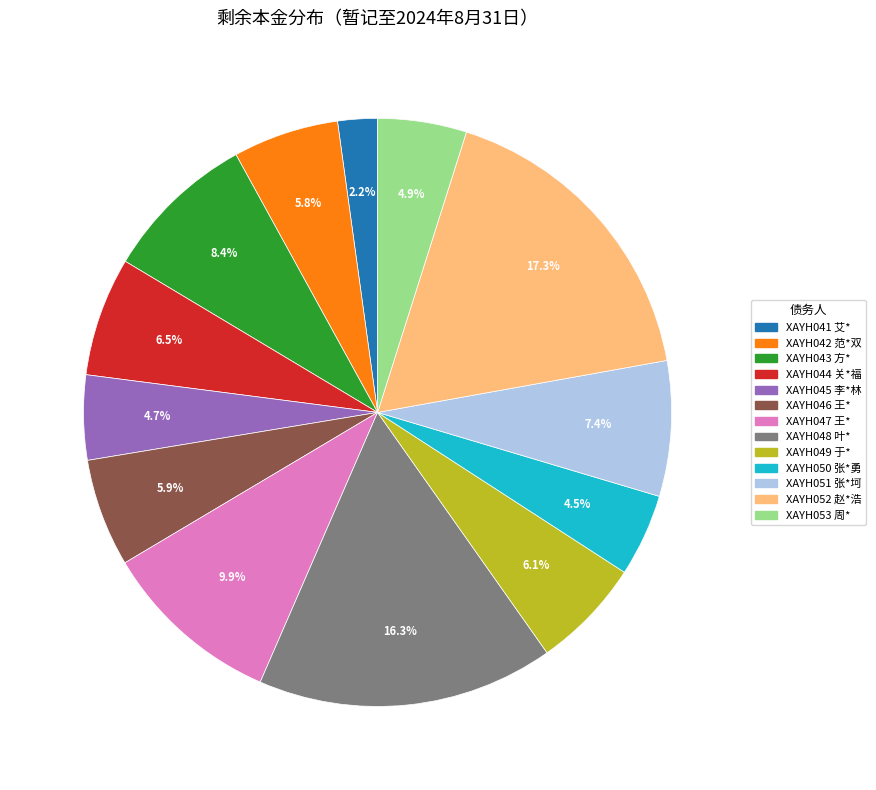

How many slices are in this pie chart?

13